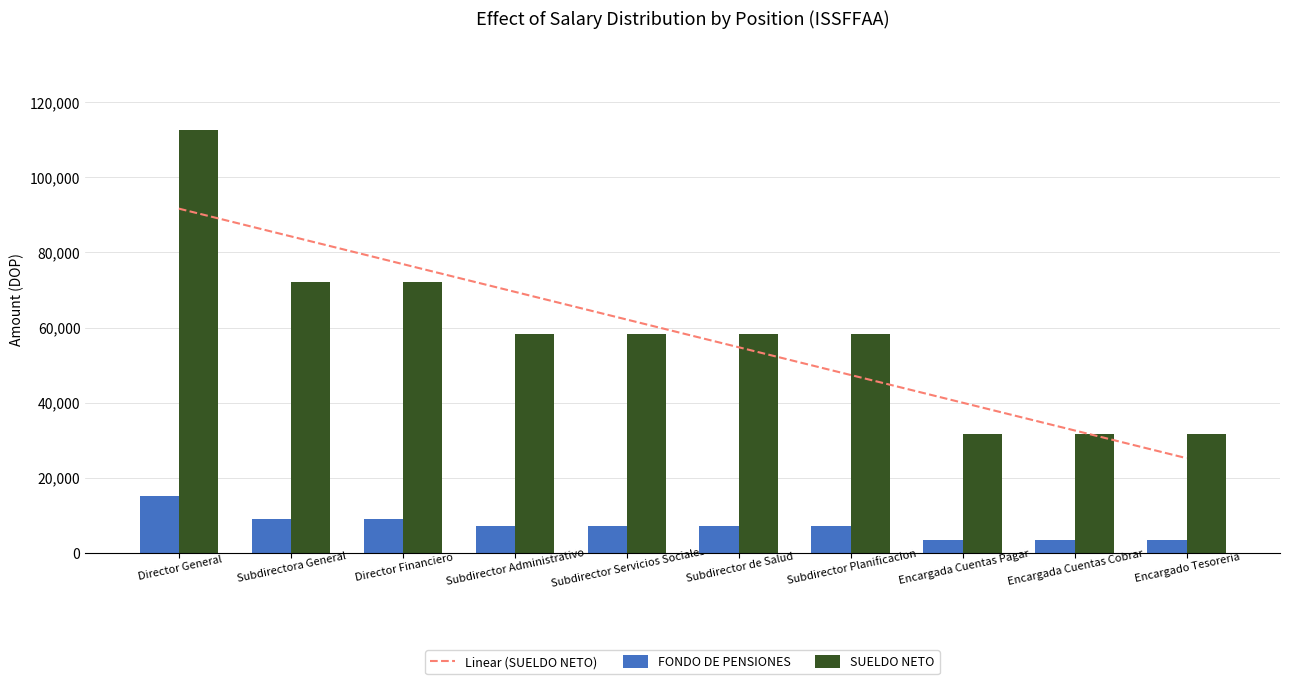

Which has a higher value, Subdirector de Salud or Subdirectora General?

Subdirectora General